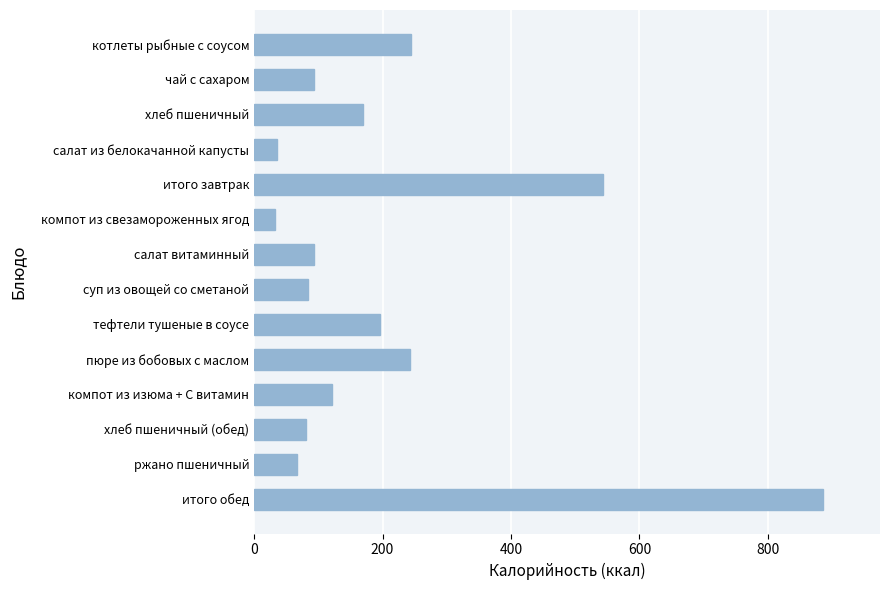

What is the change in value from котлеты рыбные с соусом to хлеб пшеничный (обед)?

-164